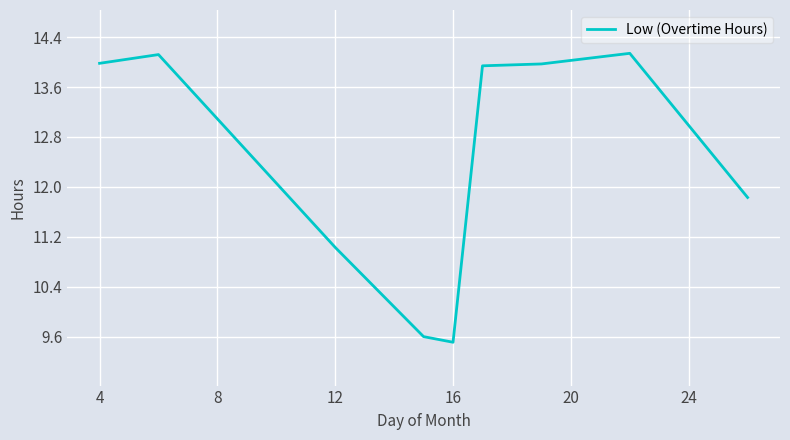

What is the maximum value shown in the chart?

14.1